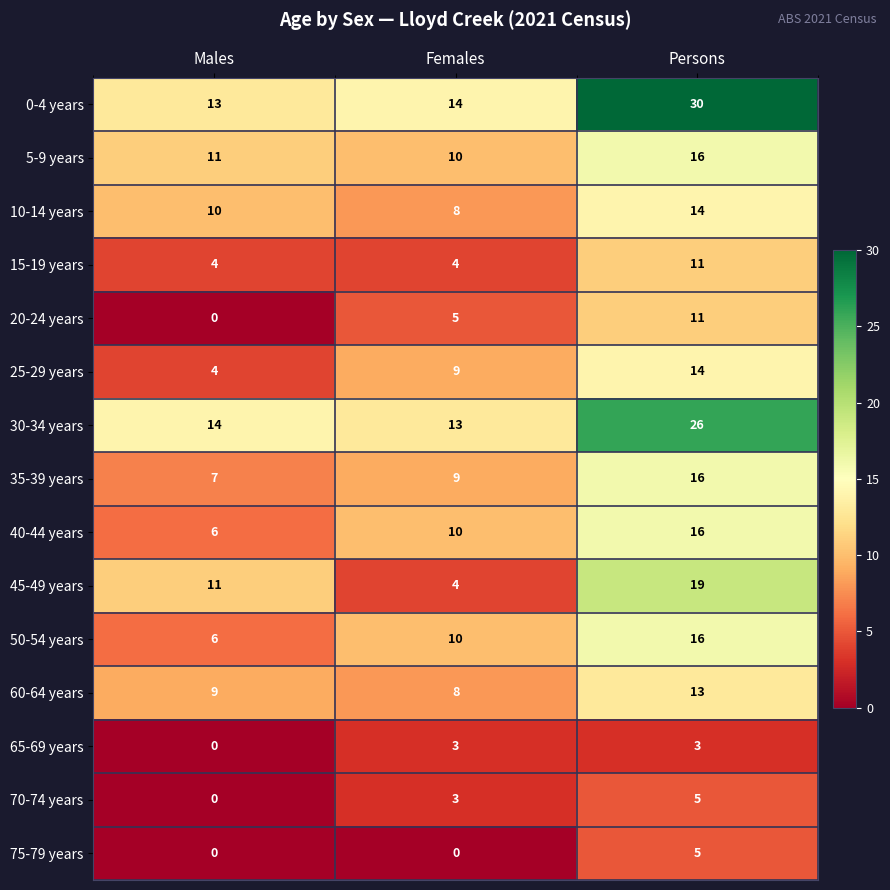

What is the greatest value displayed?

30